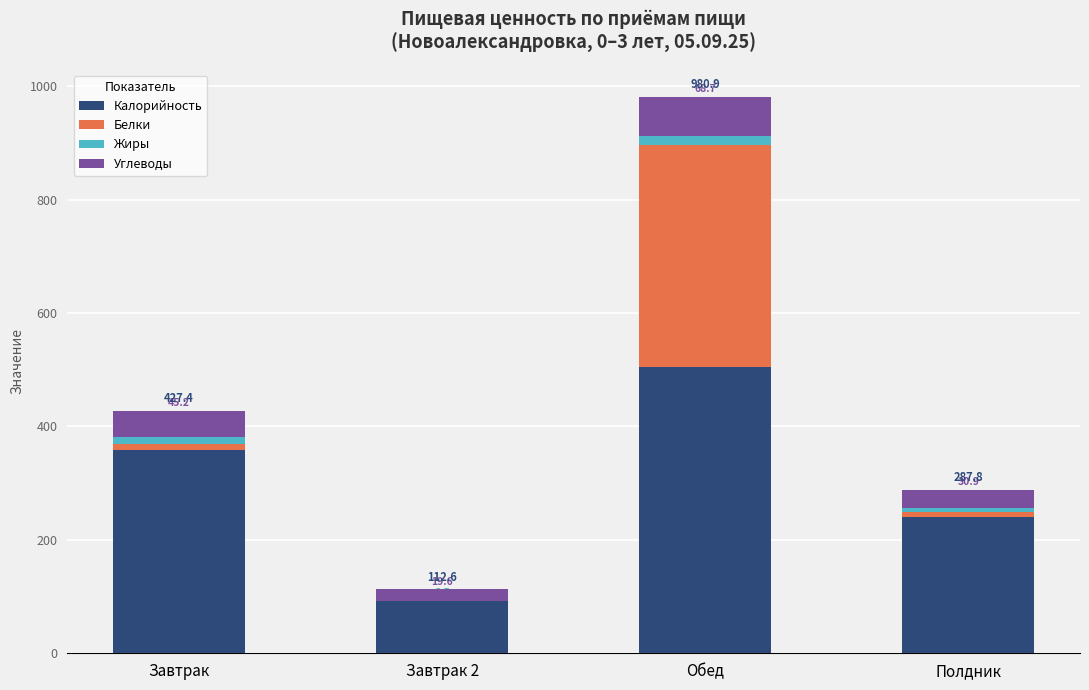

Are the bars horizontal?

No